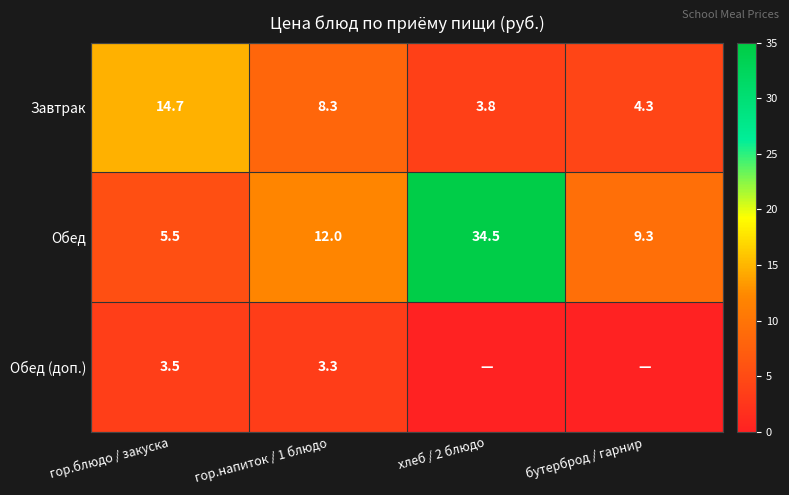

What is the difference between the Обед values at гор.напиток / 1 блюдо and гор.блюдо / закуска?

6.5